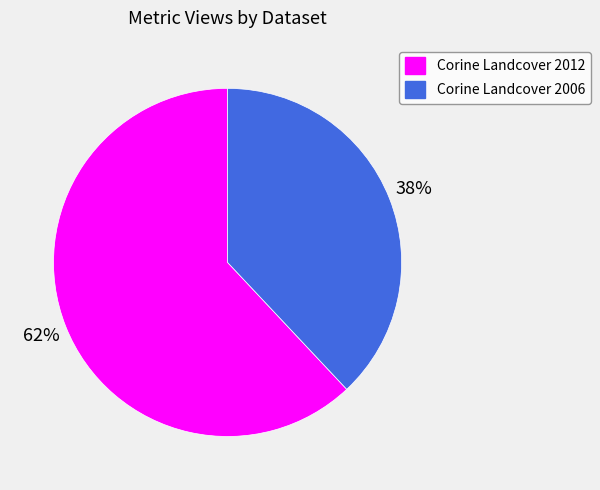

What is the largest slice in the pie chart?

Corine Landcover 2012